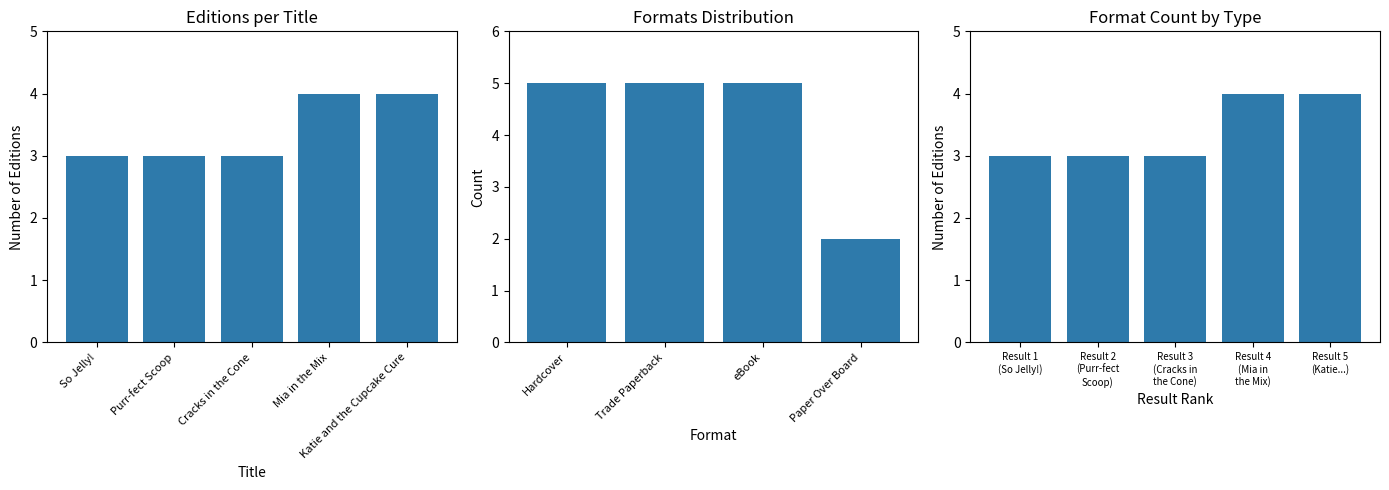

At which label is the value closest to 3?

So Jelly!